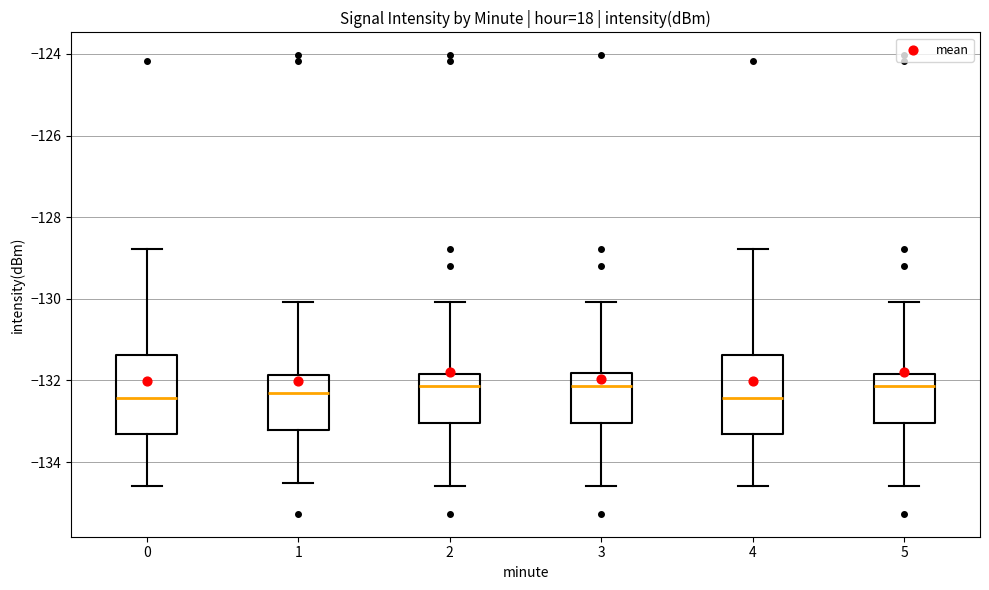

Where does the upper whisker of the box at x = 1 end on the y-axis? The values are not printed on the chart, so give them approximately, as read against the axis.

-130.0